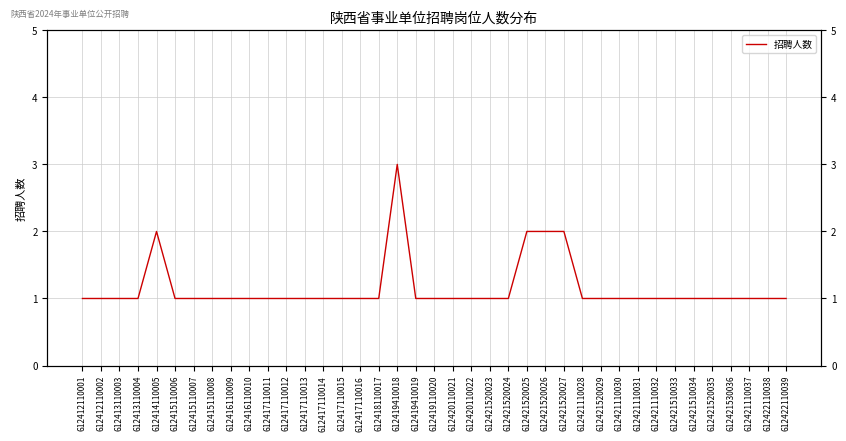

Count the number of categories in the chart.

39